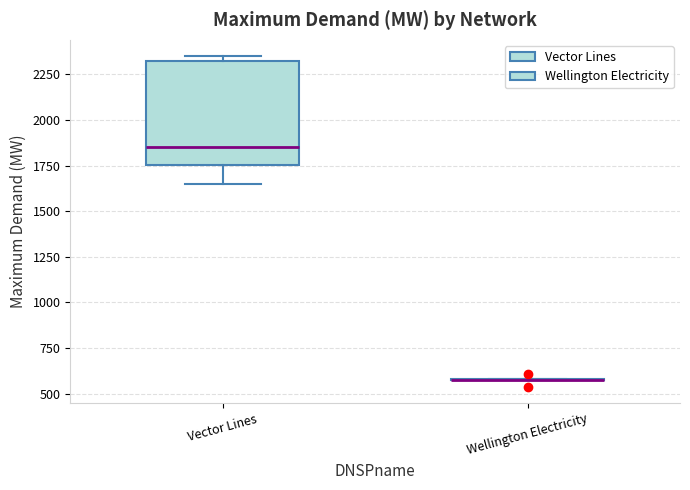

Reading left to right, read every box against the y-axis: the position of its median line, the range the box covers, and the ends of its whiskers. The values are not printed on the chart, so give them approximately, as read against the axis.

Vector Lines: median 1850, box 1750 to 2300, whiskers 1650 to 2350
Wellington Electricity: box collapsed to a line at 550, whiskers 550 to 600